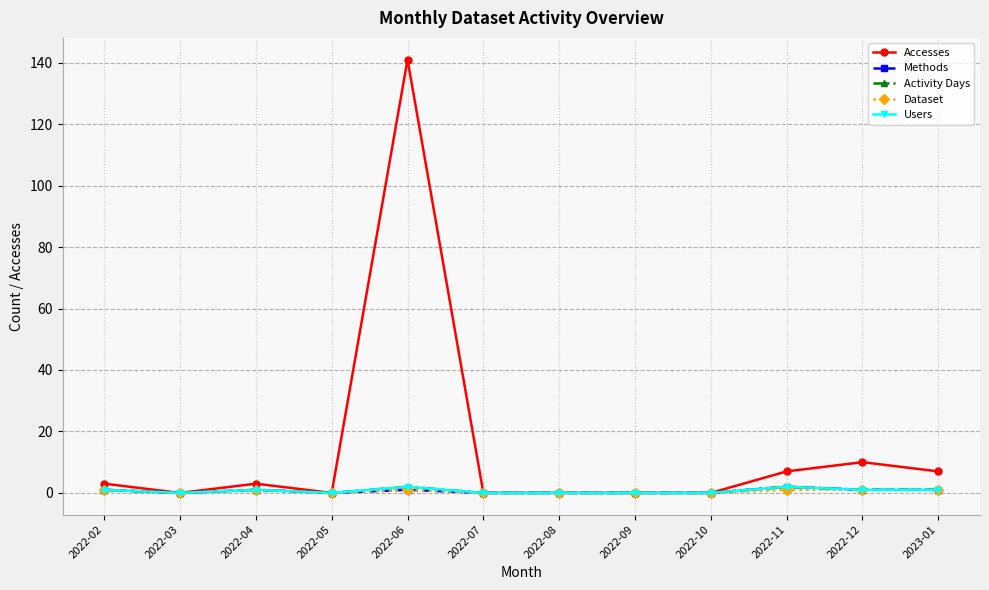

Reading left to right, transcribe all the data shown in this chart.

Accesses: 2022-02=3	2022-03=0	2022-04=3	2022-05=0	2022-06=141	2022-07=0	2022-08=0	2022-09=0	2022-10=0	2022-11=7	2022-12=10	2023-01=7
Methods: 2022-02=1	2022-03=0	2022-04=1	2022-05=0	2022-06=1	2022-07=0	2022-08=0	2022-09=0	2022-10=0	2022-11=2	2022-12=1	2023-01=1
Activity Days: 2022-02=1	2022-03=0	2022-04=1	2022-05=0	2022-06=2	2022-07=0	2022-08=0	2022-09=0	2022-10=0	2022-11=2	2022-12=1	2023-01=1
Dataset: 2022-02=1	2022-03=0	2022-04=1	2022-05=0	2022-06=1	2022-07=0	2022-08=0	2022-09=0	2022-10=0	2022-11=1	2022-12=1	2023-01=1
Users: 2022-02=1	2022-03=0	2022-04=1	2022-05=0	2022-06=2	2022-07=0	2022-08=0	2022-09=0	2022-10=0	2022-11=2	2022-12=1	2023-01=1